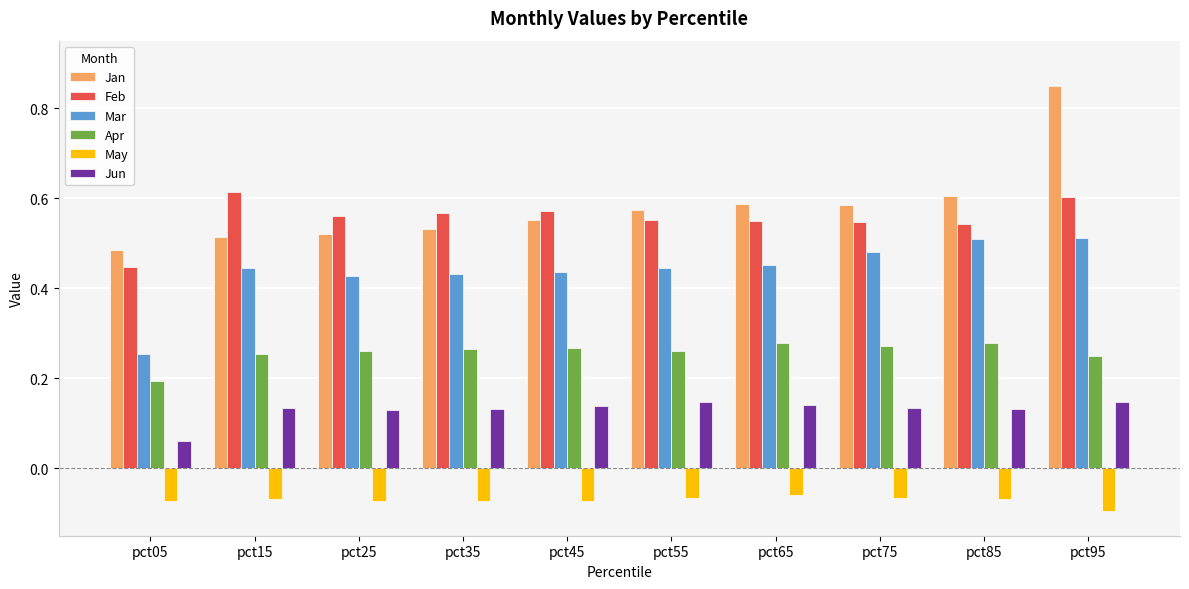

Which category has the highest value across all series?

pct95